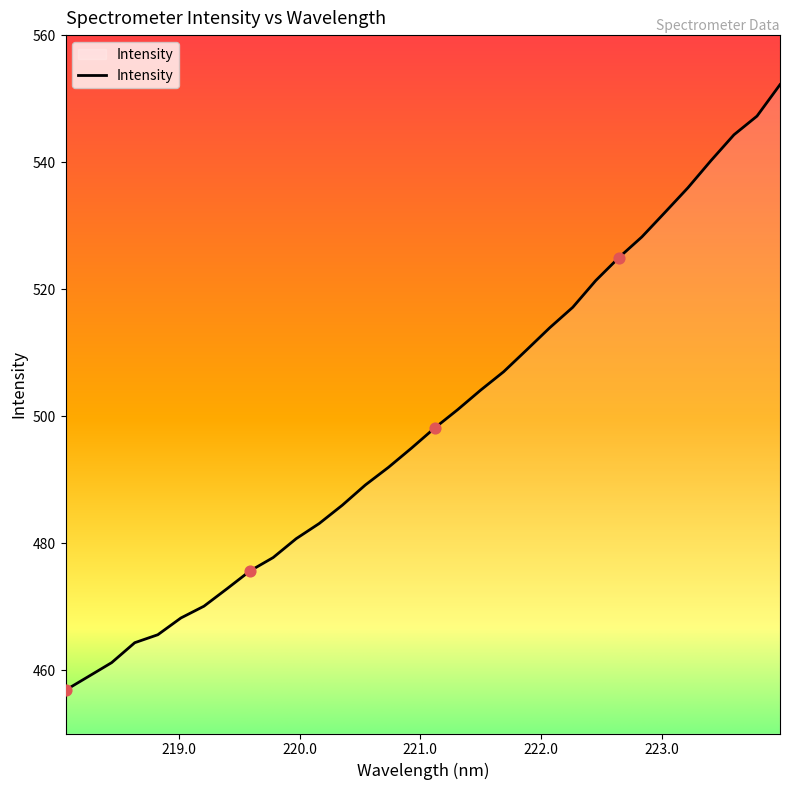

What is the difference between the maximum and minimum values?

95.4